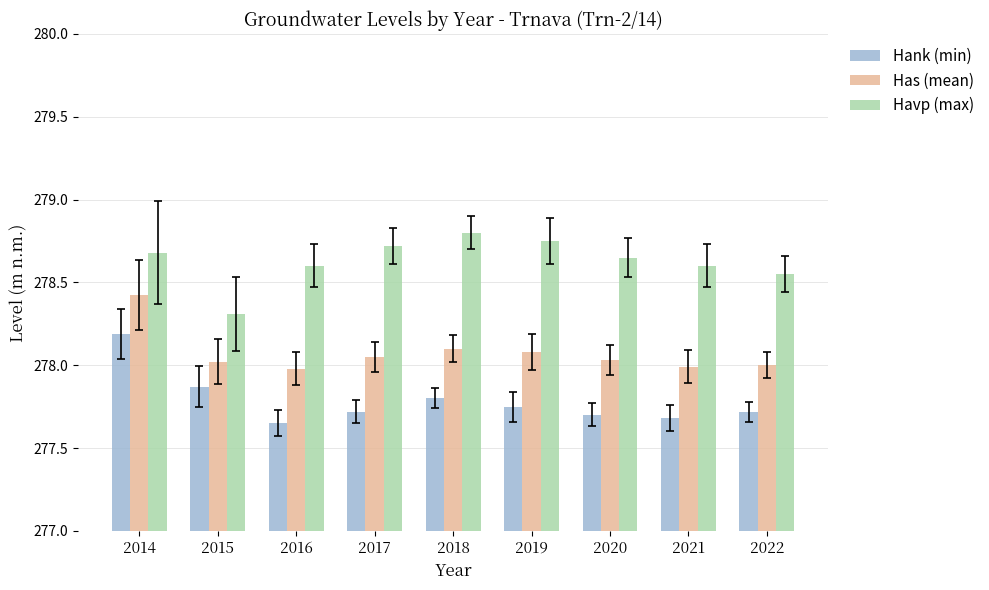

Which series has the largest total across all categories?

Havp (max)